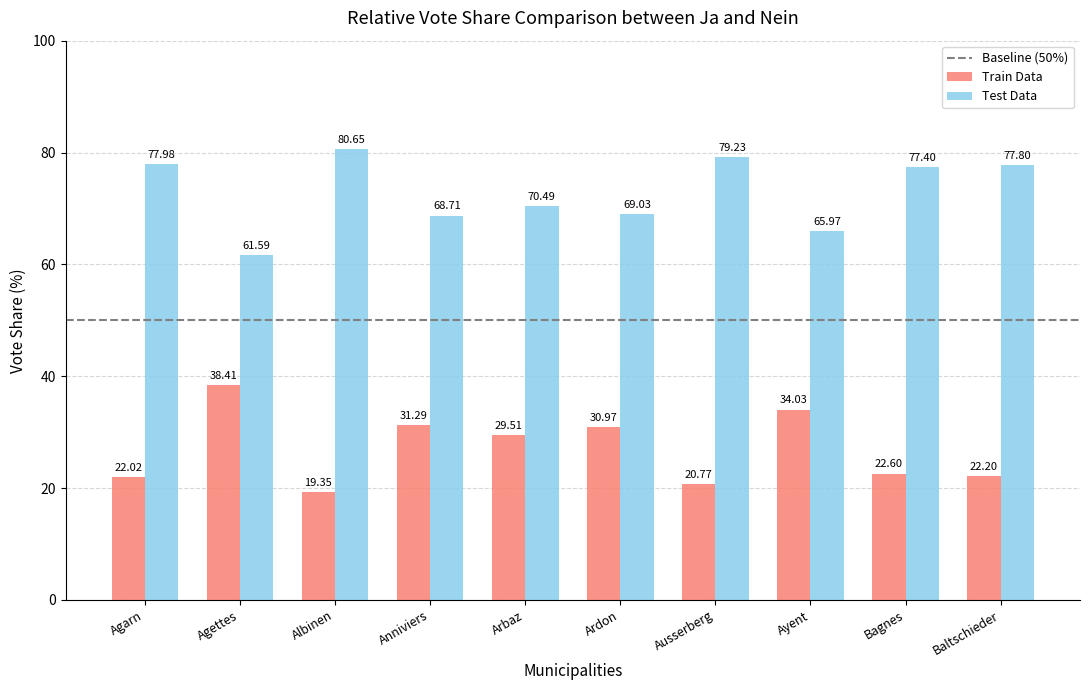

Reading left to right, list all the values displayed in this chart.

Train Data: Agarn=22.0	Agettes=38.4	Albinen=19.4	Anniviers=31.3	Arbaz=29.5	Ardon=31.0	Ausserberg=20.8	Ayent=34.0	Bagnes=22.6	Baltschieder=22.2
Test Data: Agarn=78.0	Agettes=61.6	Albinen=80.7	Anniviers=68.7	Arbaz=70.5	Ardon=69.0	Ausserberg=79.2	Ayent=66.0	Bagnes=77.4	Baltschieder=77.8